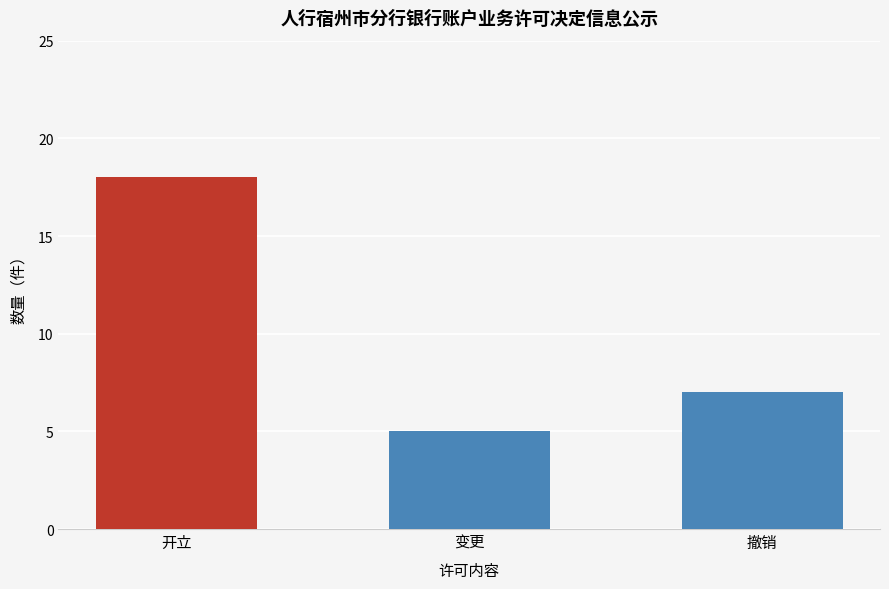

Rank the categories by value from lowest to highest.

变更, 撤销, 开立